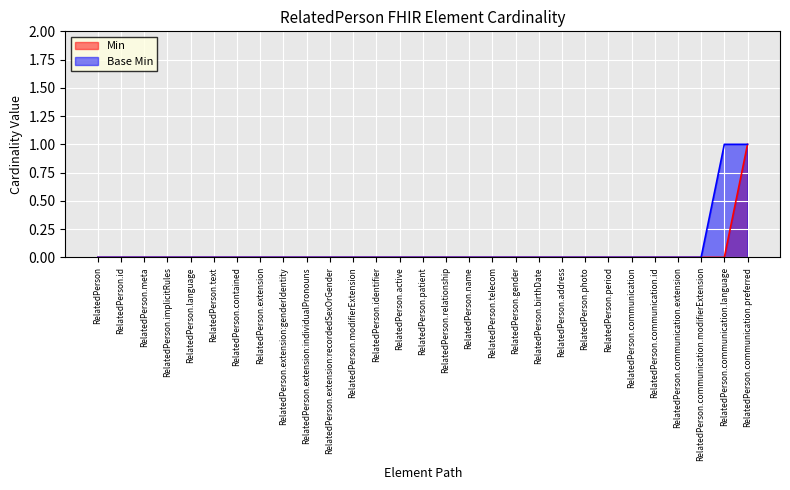

The Min series shows 0 at RelatedPerson.birthDate. True or false?

False